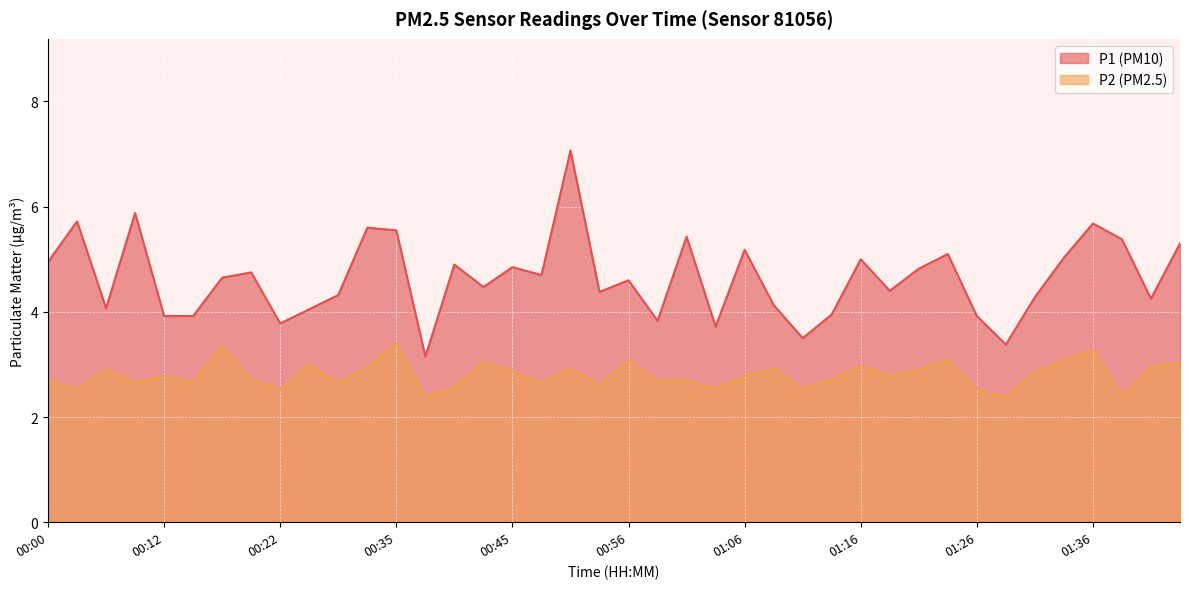

What value does the P2 series have at 01:16?

3.0